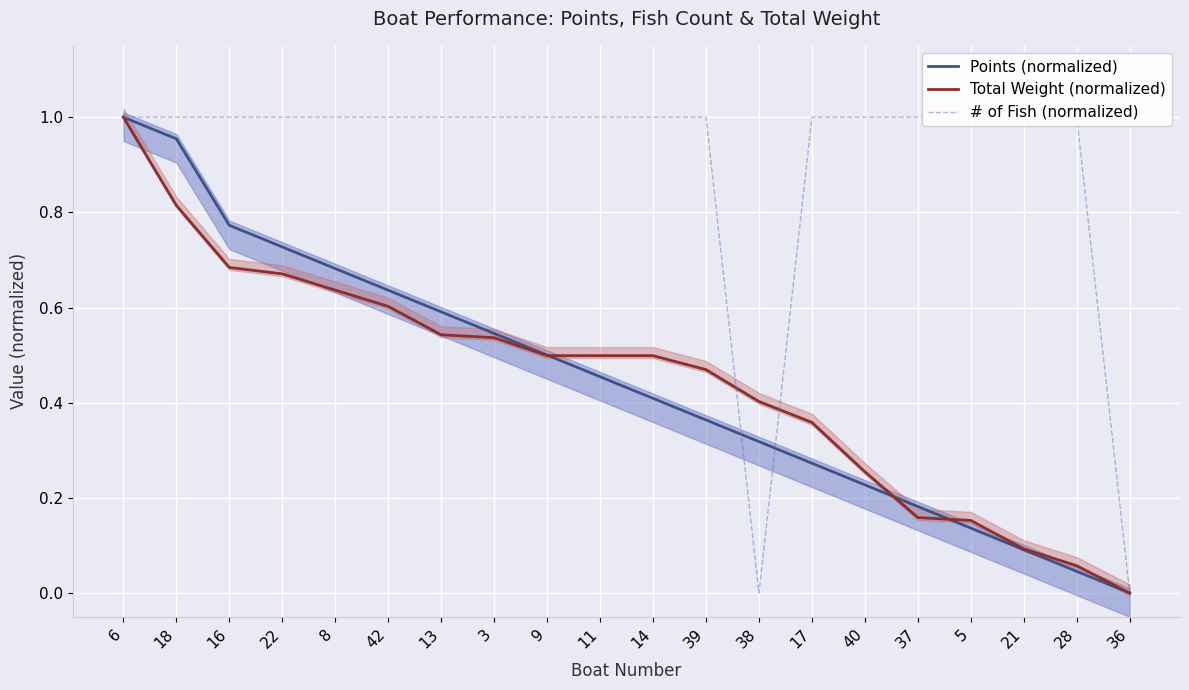

What is the difference between the Total Weight (normalized) values at 39 and 6?

0.5